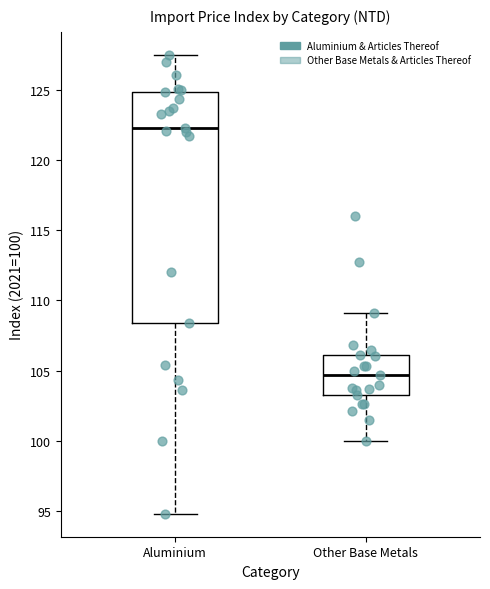

Reading left to right, transcribe this box plot: for each box, give where its median line is, the range the box spans, and where its two whiskers end, as read against the y-axis. The values are not printed on the chart, so give them approximately, as read against the axis.

Aluminium: median 122.5, box 108.5 to 125.0, whiskers 95.0 to 127.5
Other Base Metals: median 104.5, box 103.5 to 106.0, whiskers 100.0 to 109.0